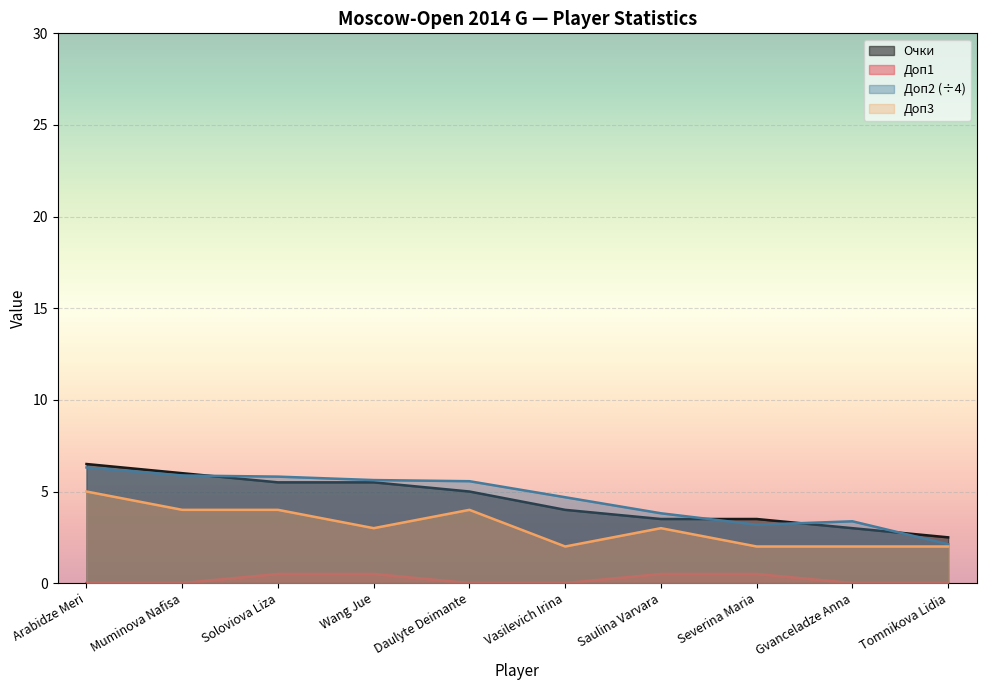

Where does the Доп3 series first go above 3?

Arabidze Meri